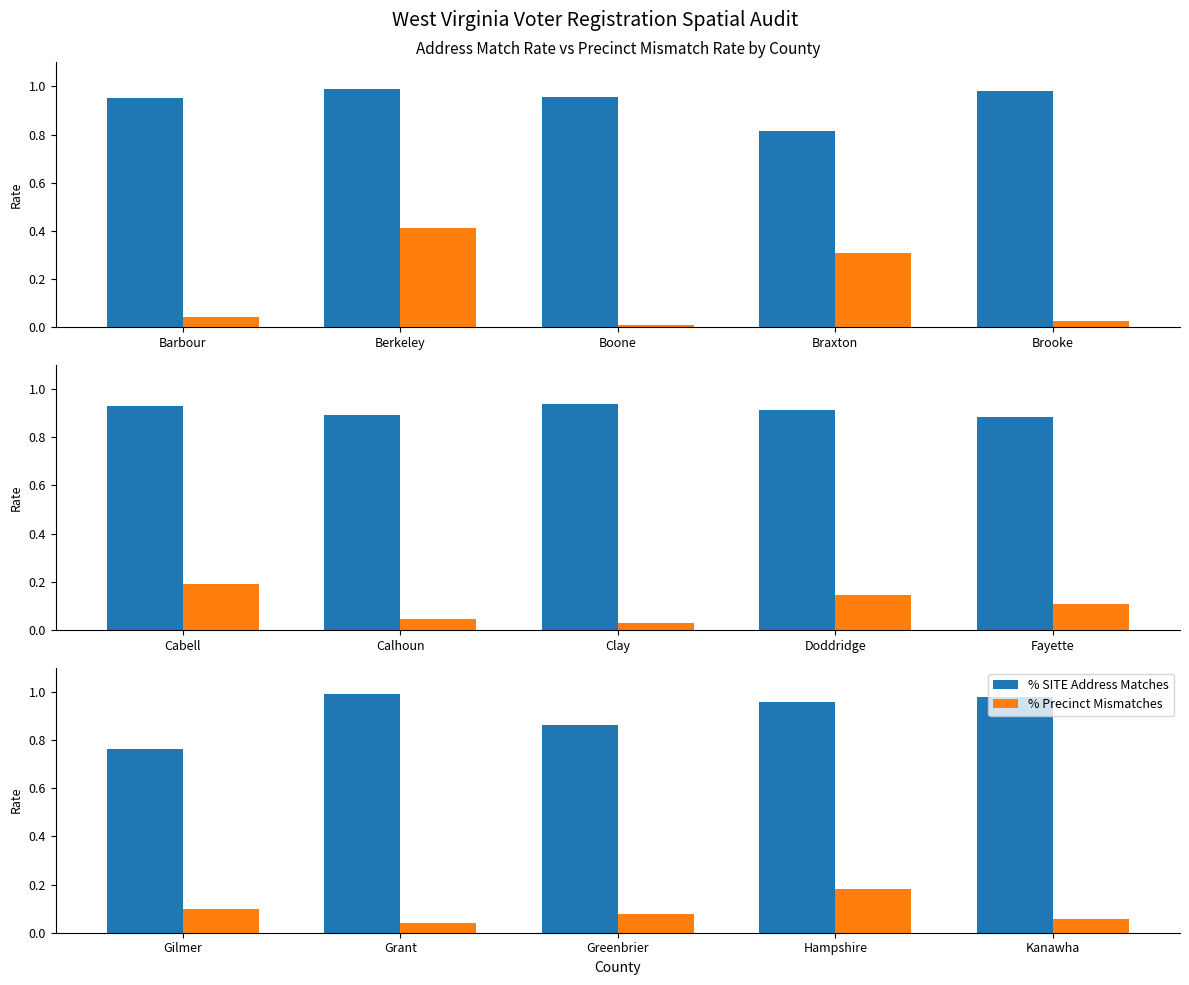

What position from the right is Kanawha?

1